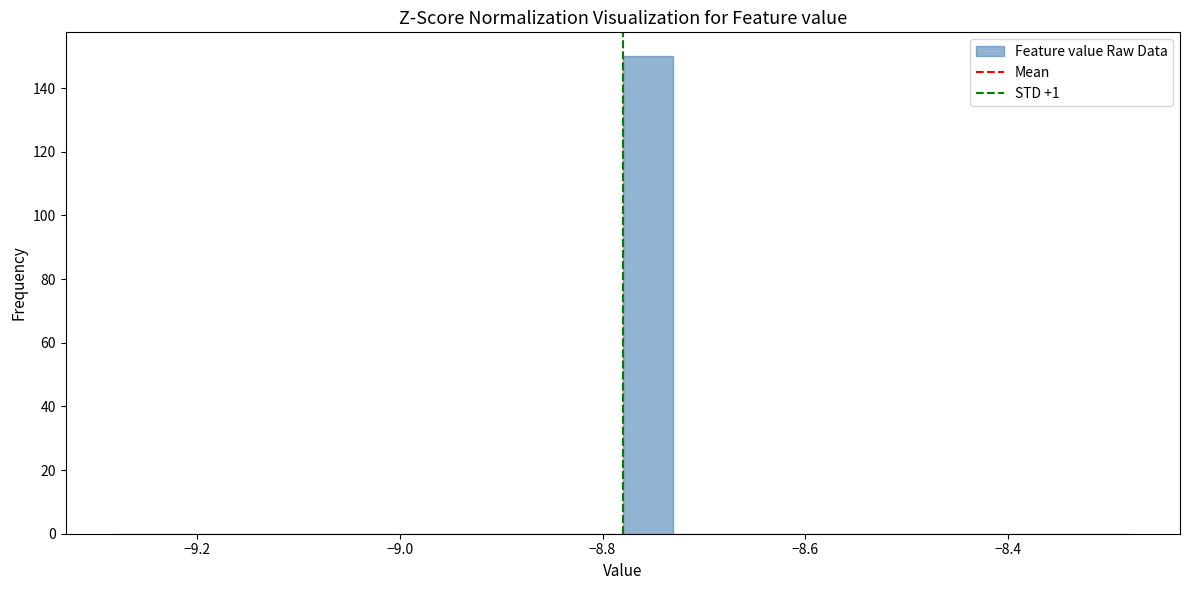

Read against the x-axis, roughly where is the centre of the tallest bar?

-8.76